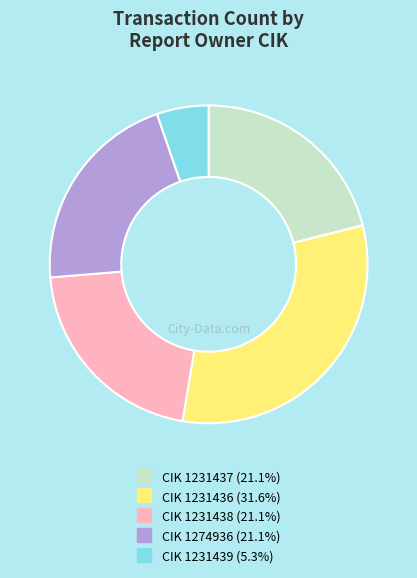

Is there any slice that represents more than half of the pie?

No